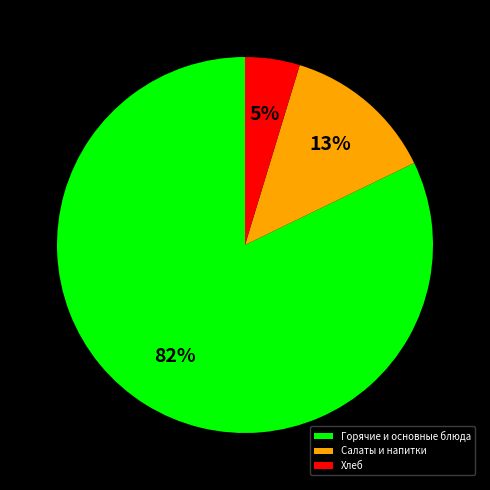

To the nearest percent, what is the average slice percentage?

33%